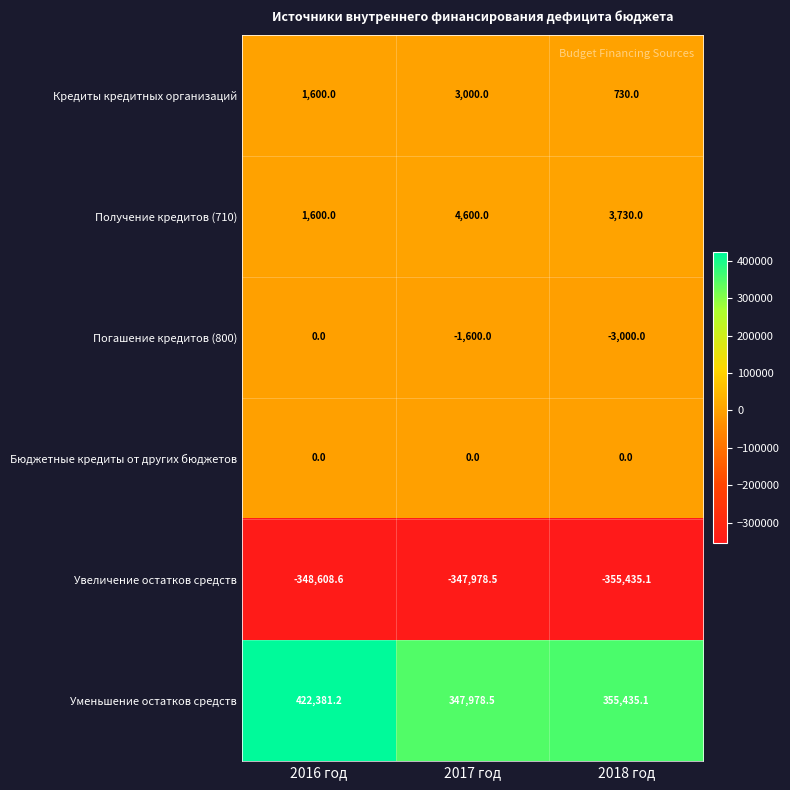

What is the difference between the Кредиты кредитных организаций values at 2018 год and 2017 год?

2270.0